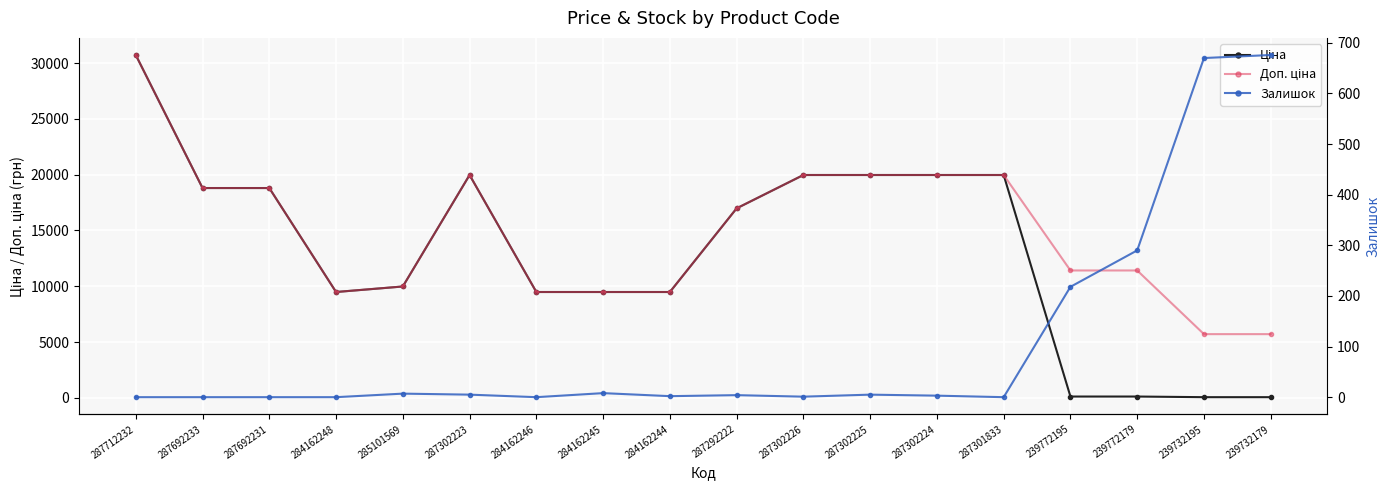

Rank the series at 287302225 from highest to lowest value.

Ціна, Доп. ціна, Залишок